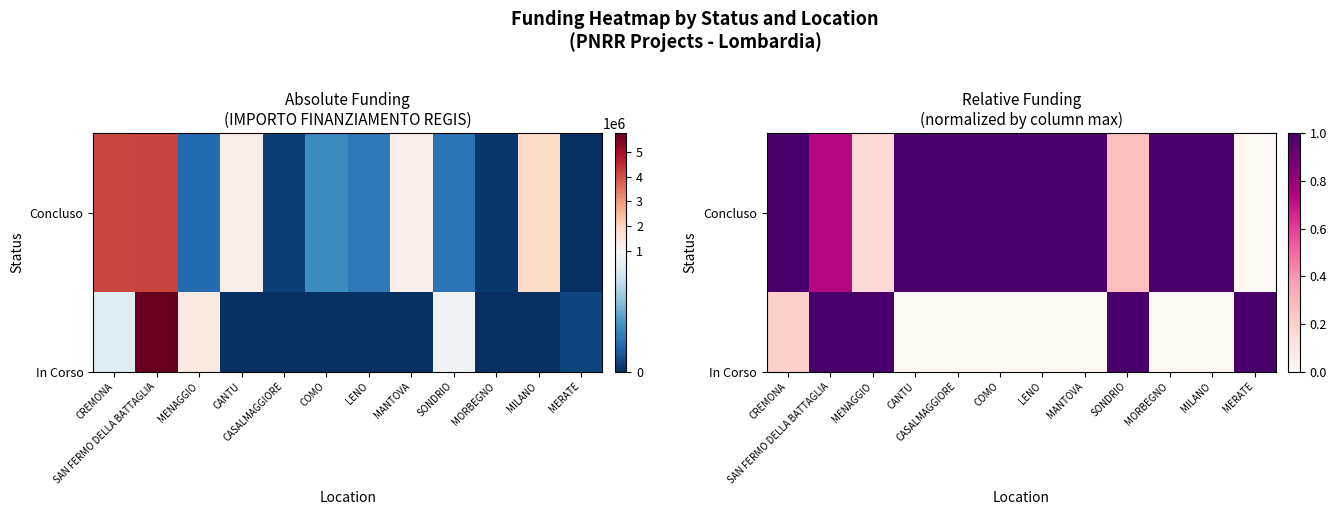

Is the value of In Corso at MORBEGNO greater than the value of Concluso at SONDRIO?

No